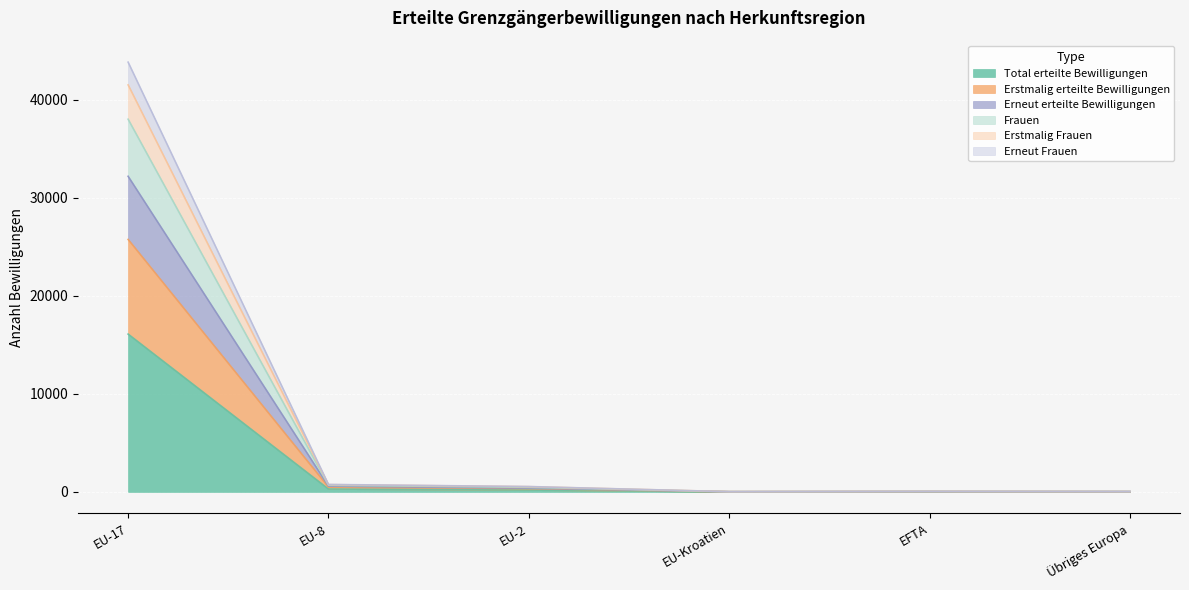

What is the total value across all series at Übriges Europa?

164